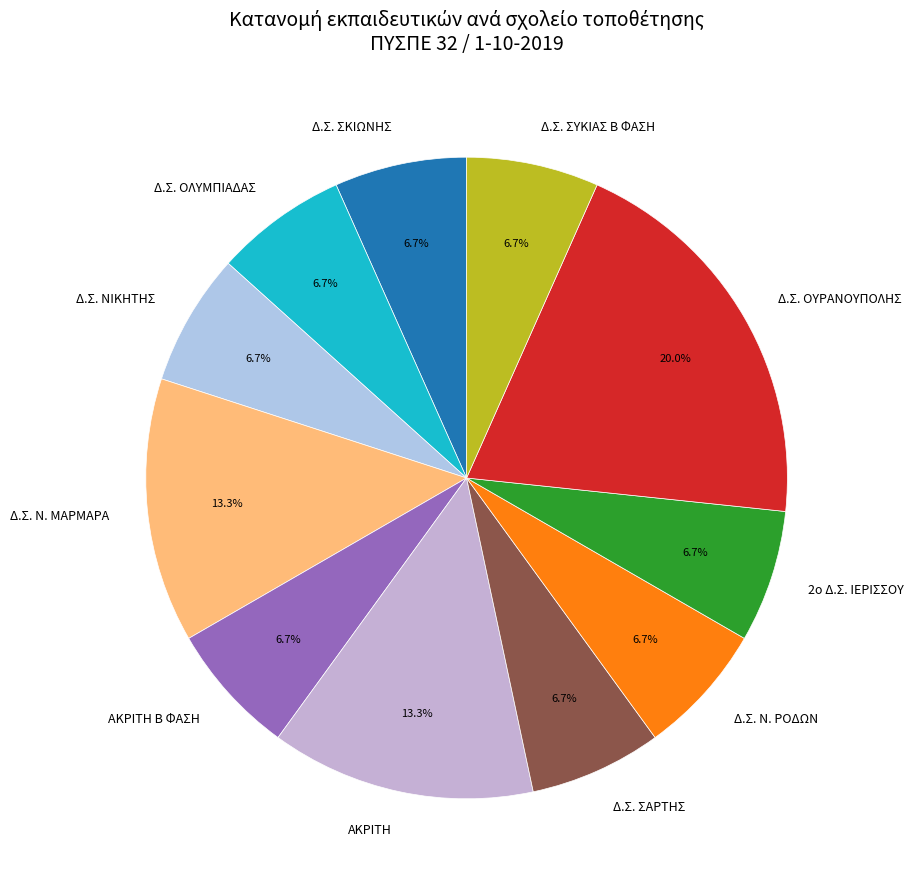

To the nearest percent, what is the combined percentage of Δ.Σ. ΣΥΚΙΑΣ Β ΦΑΣΗ and Δ.Σ. ΟΥΡΑΝΟΥΠΟΛΗΣ?

27%